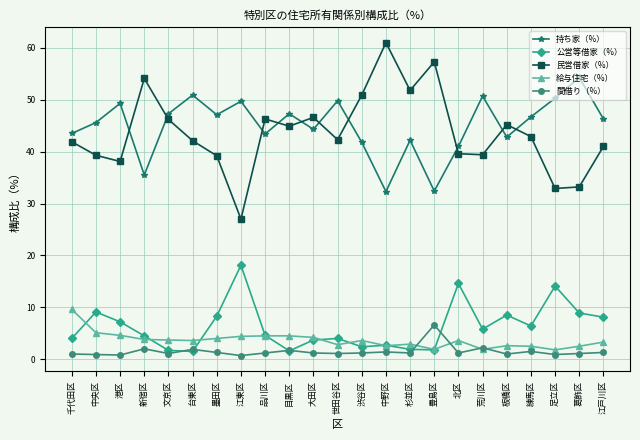

Which series has the largest total across all categories?

持ち家（%）